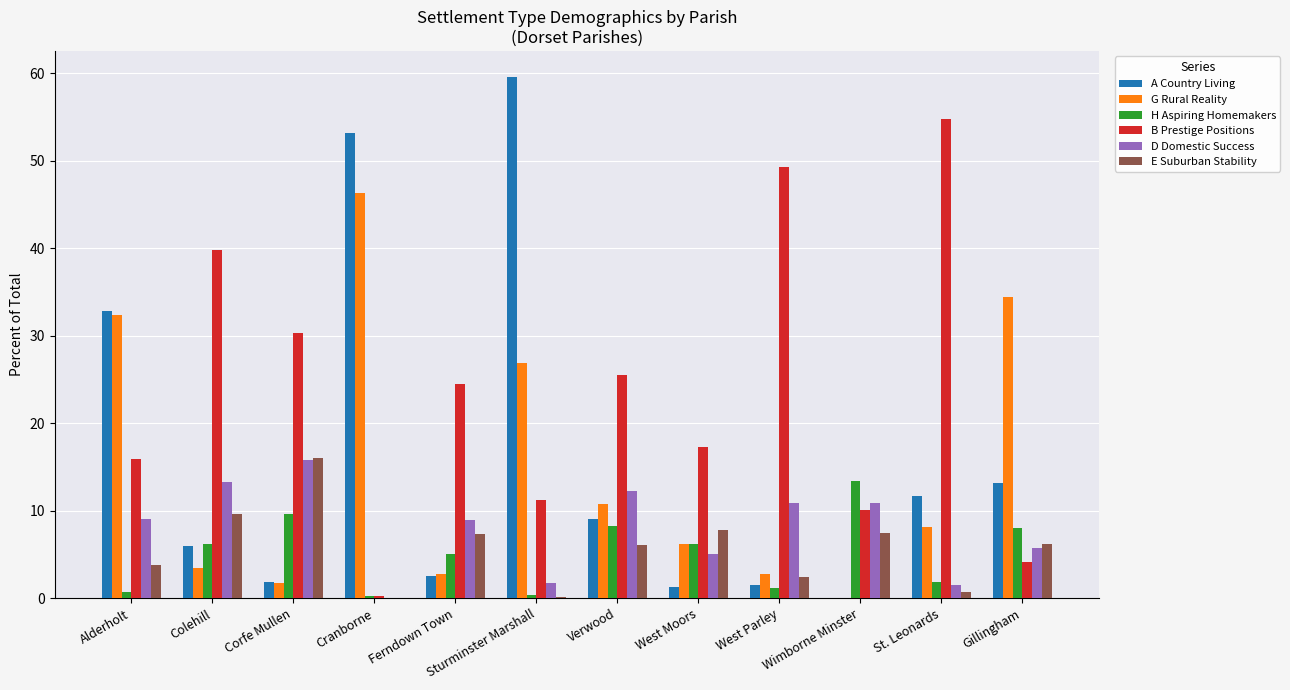

Are the bars grouped side by side (vs. stacked)?

Yes